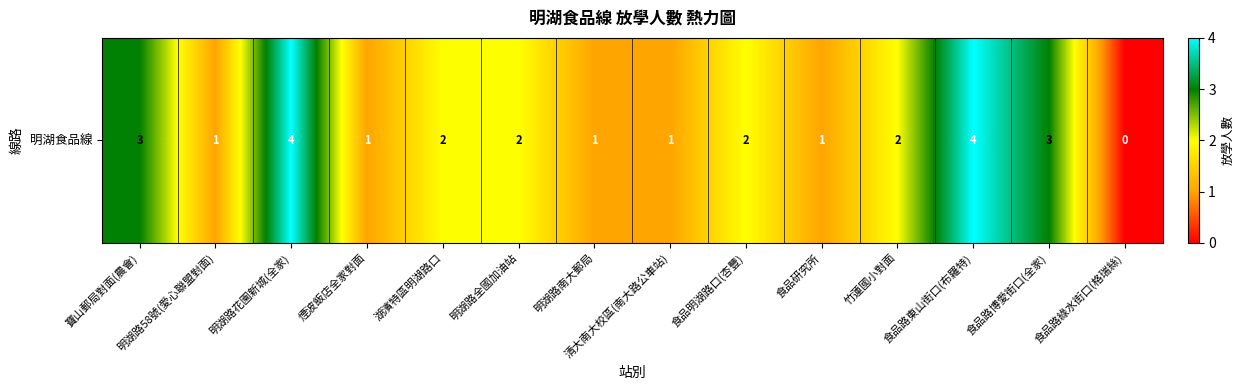

Where does the data first go above 2?

寶山郵局對面(農會)